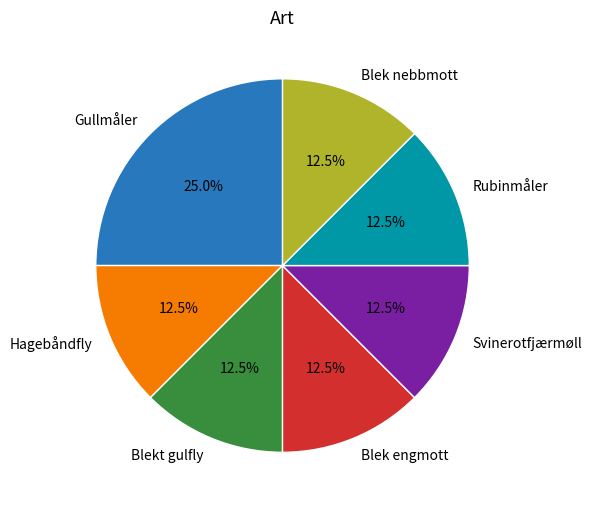

Does any single category account for the majority?

No